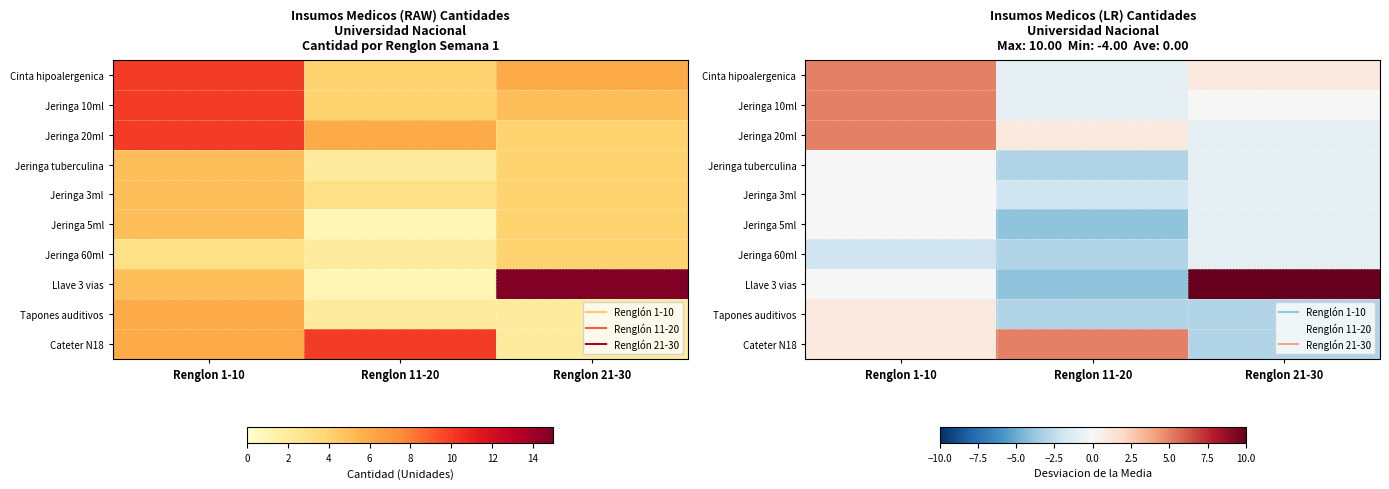

The Jeringa tuberculina series shows -1 at Renglon 21-30. True or false?

True